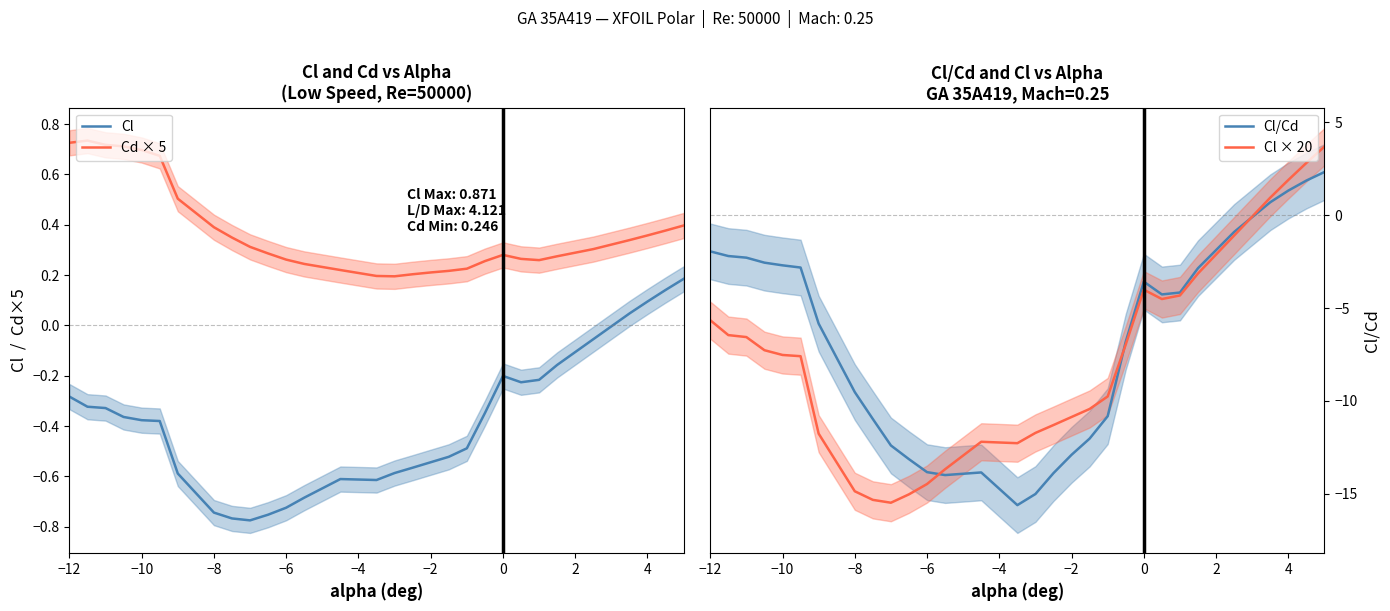

Is it true that Cl/Cd equals -2.4 at 0?

False